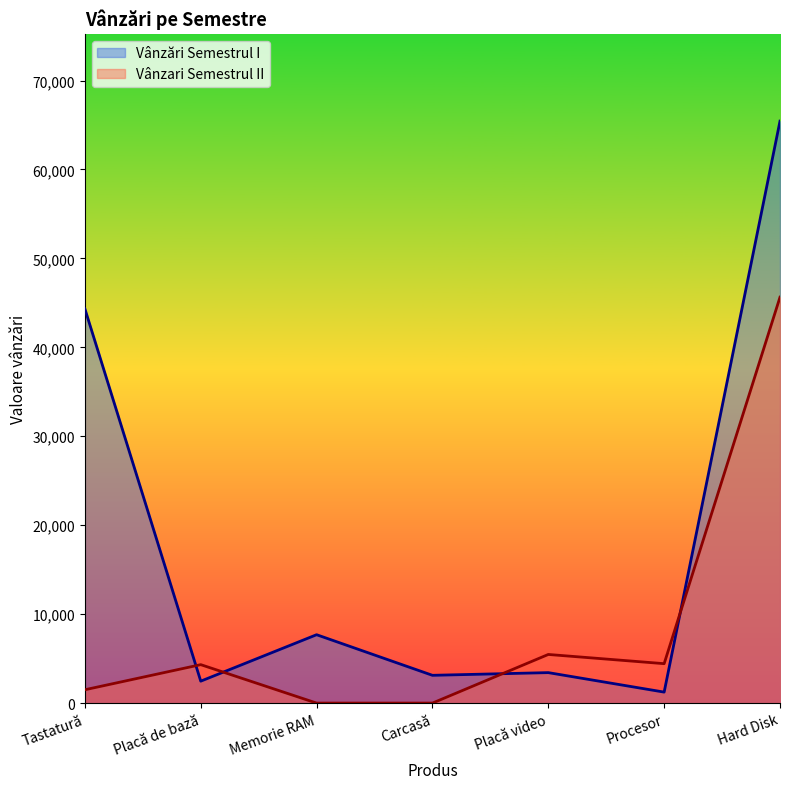

Between Tastatură and Placă video, which series saw the biggest shift?

Vânzări Semestrul I